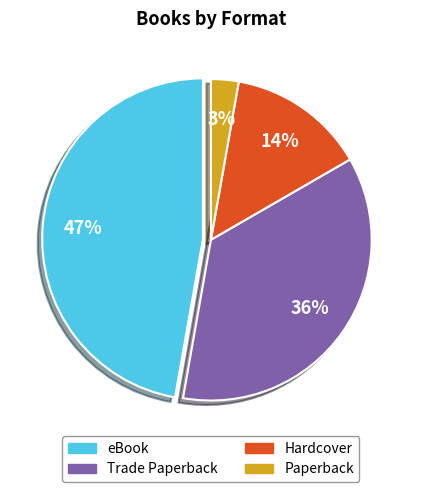

What is the largest slice in the pie chart?

eBook